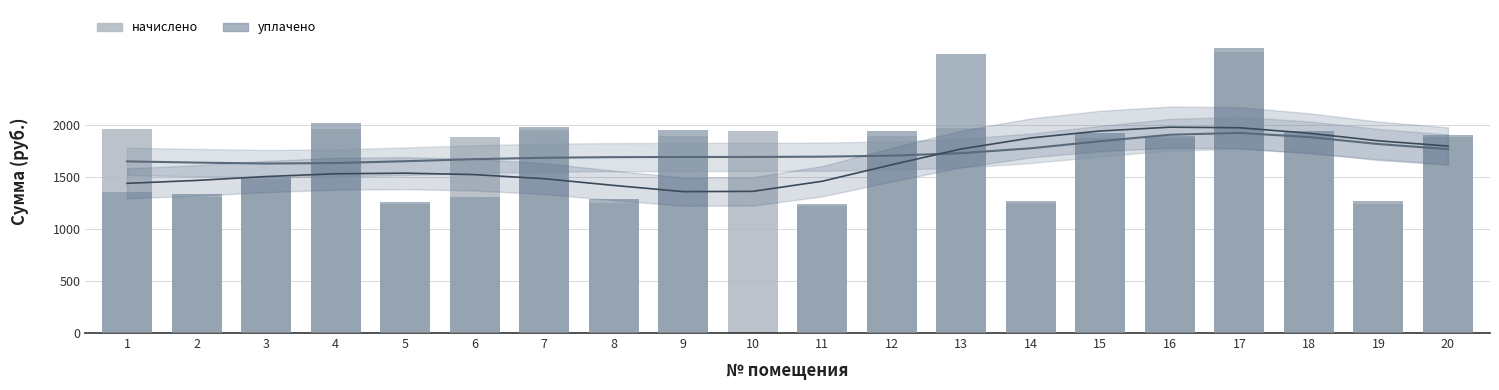

List the labels in order of начислено value, smallest first.

11, 19, 5, 8, 14, 2, 3, 15, 16, 6, 20, 9, 12, 18, 10, 7, 1, 4, 13, 17